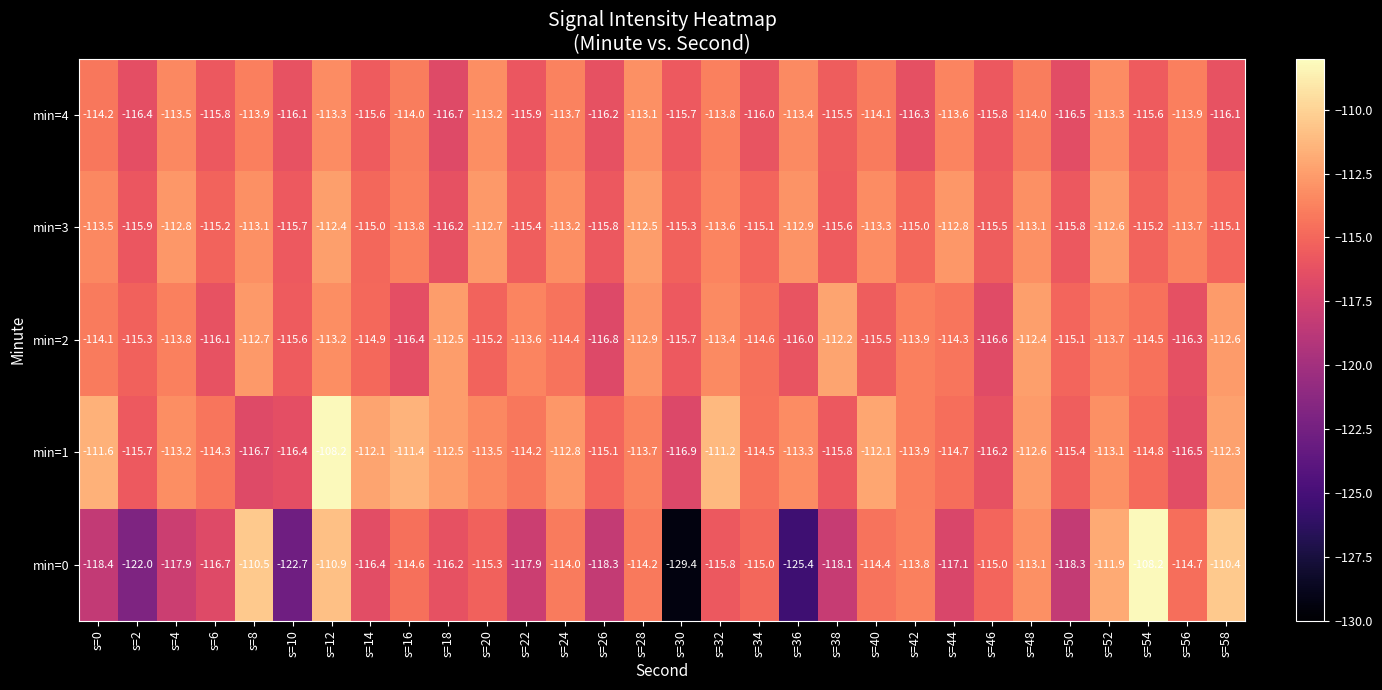

What is the smallest value displayed?

-129.4